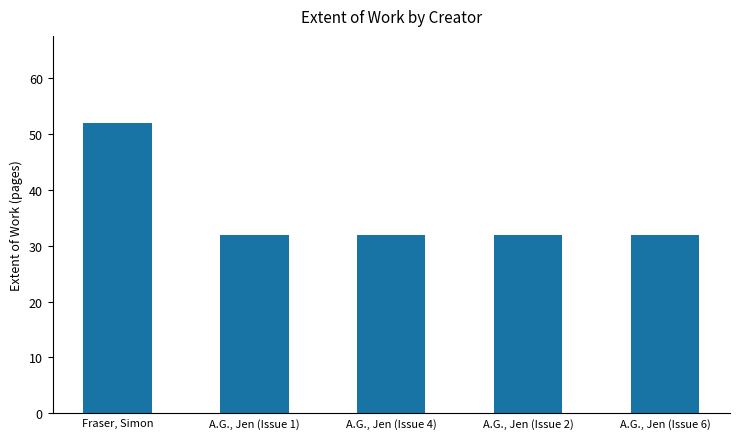

What is the label of the 4th bar from the left?

A.G., Jen (Issue 2)